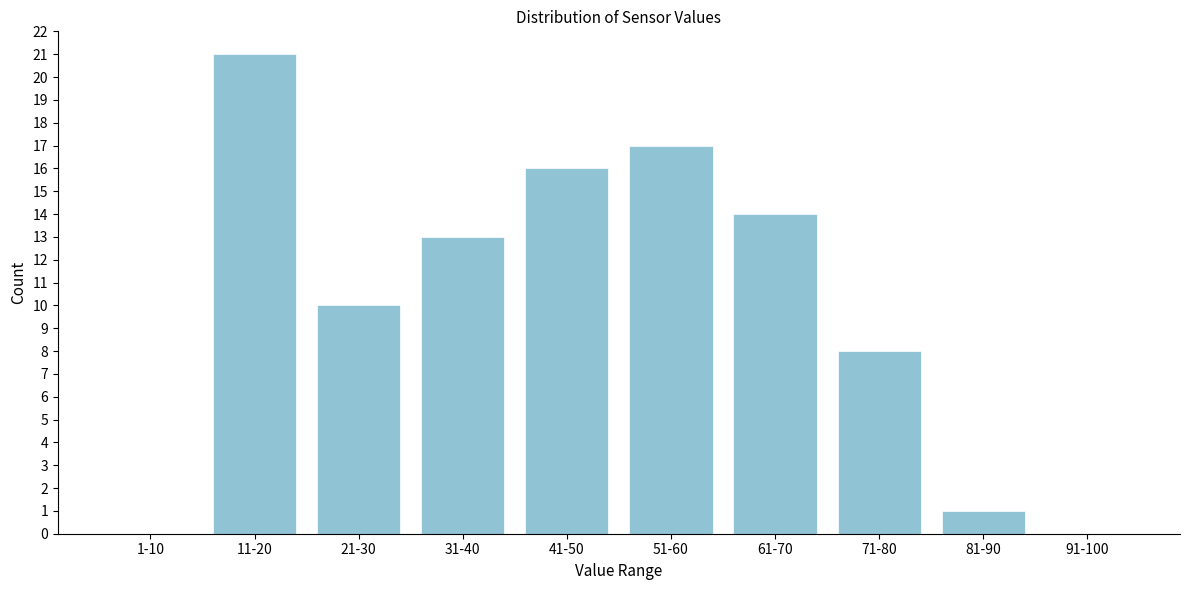

Reading left to right, transcribe all the data shown in this chart.

1-10=0	11-20=21	21-30=10	31-40=13	41-50=16	51-60=17	61-70=14	71-80=8	81-90=1	91-100=0